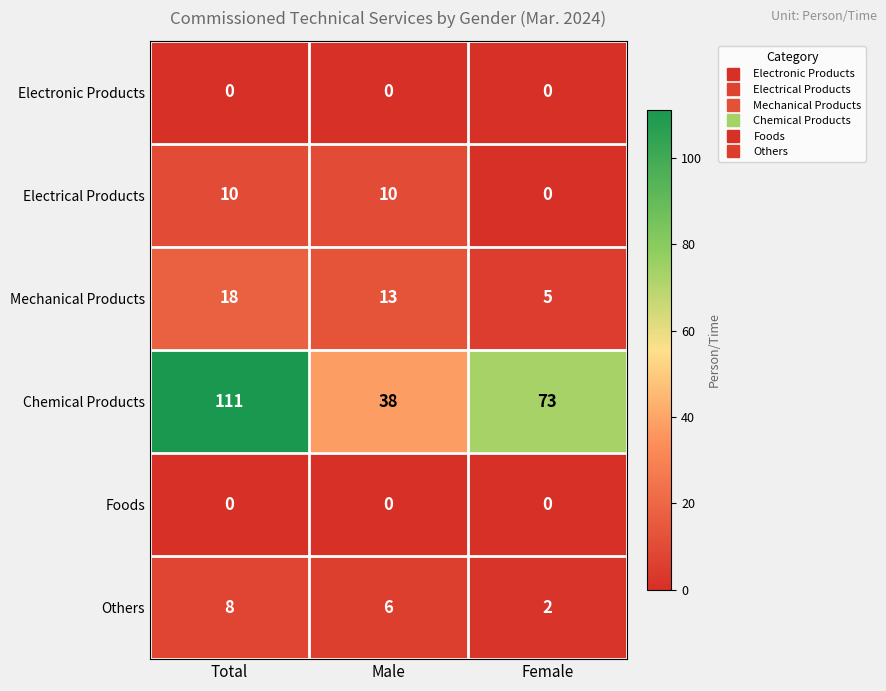

Between Total and Male, which series saw the biggest shift?

Chemical Products